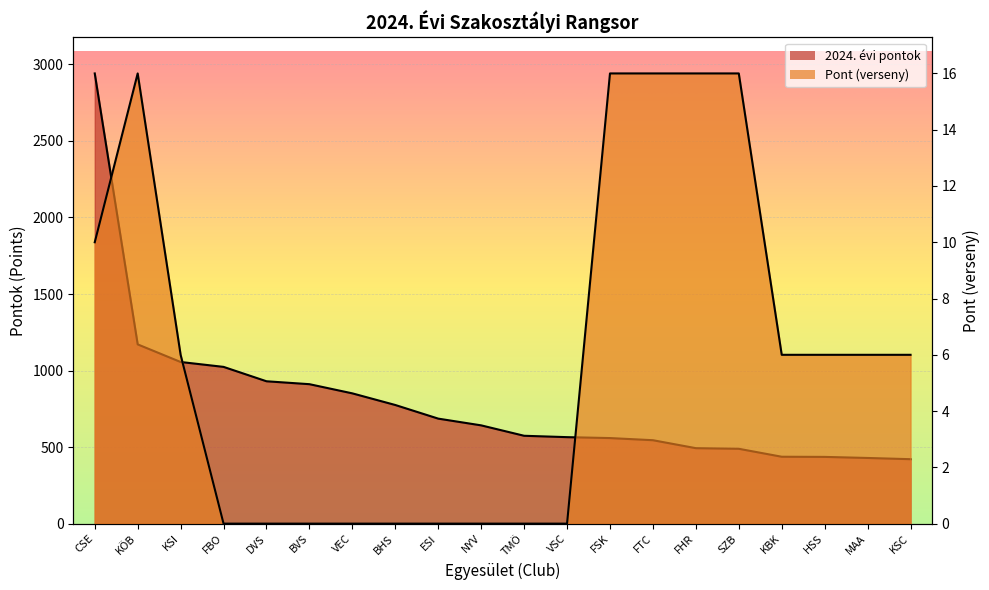

What is the sum of the 2024. évi pontok values at HSS and VSC?

1001